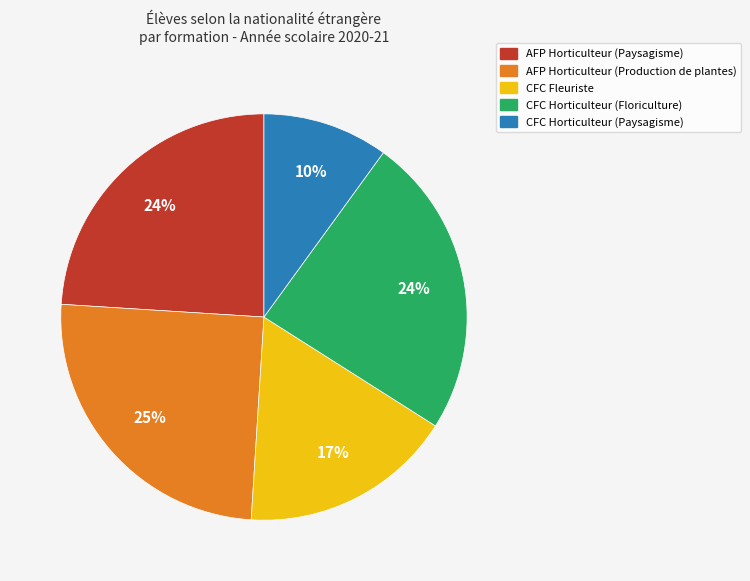

How many segments does this pie chart have?

5